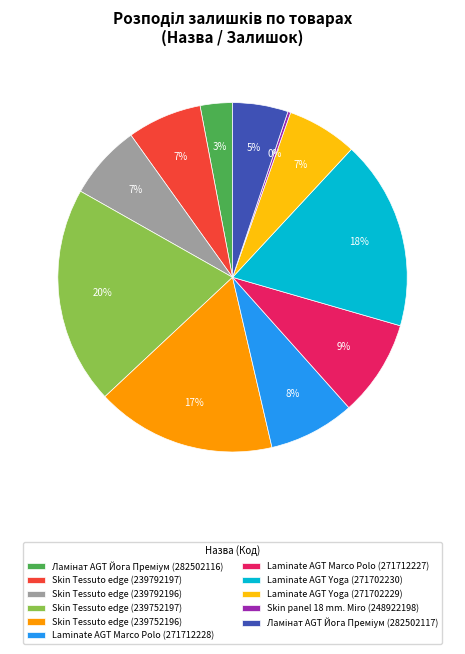

Approximately how many times larger is the value at Skin Tessuto edge (239752197) compared to Laminate AGT Yoga (271702230)?

1.1